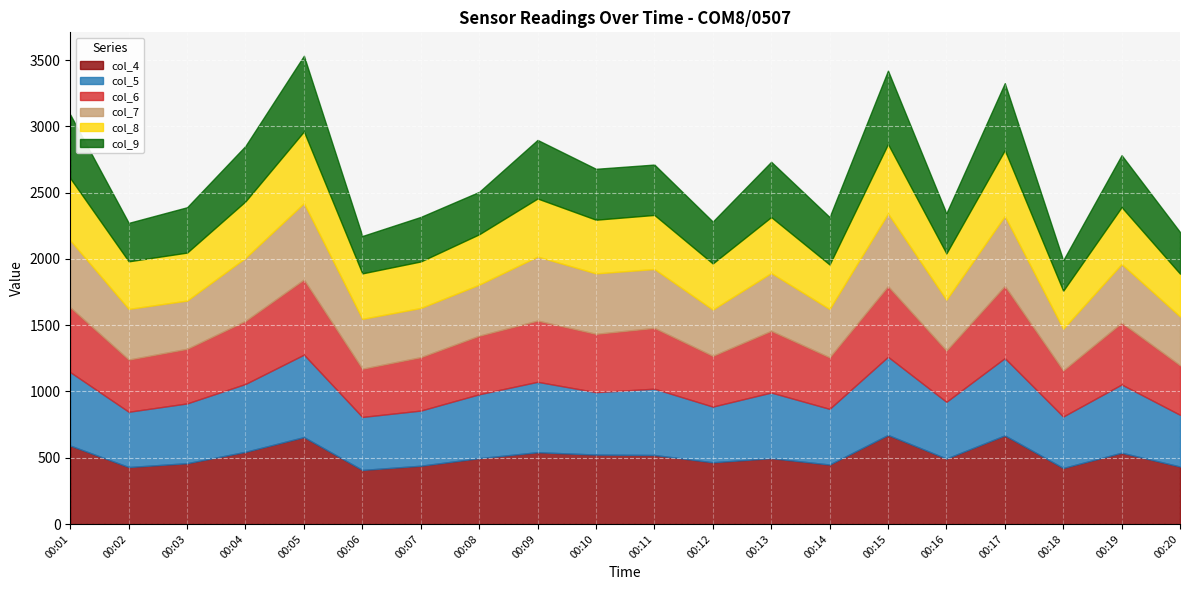

At 00:10, list the series in order from smallest to largest.

col_9, col_8, col_6, col_7, col_5, col_4